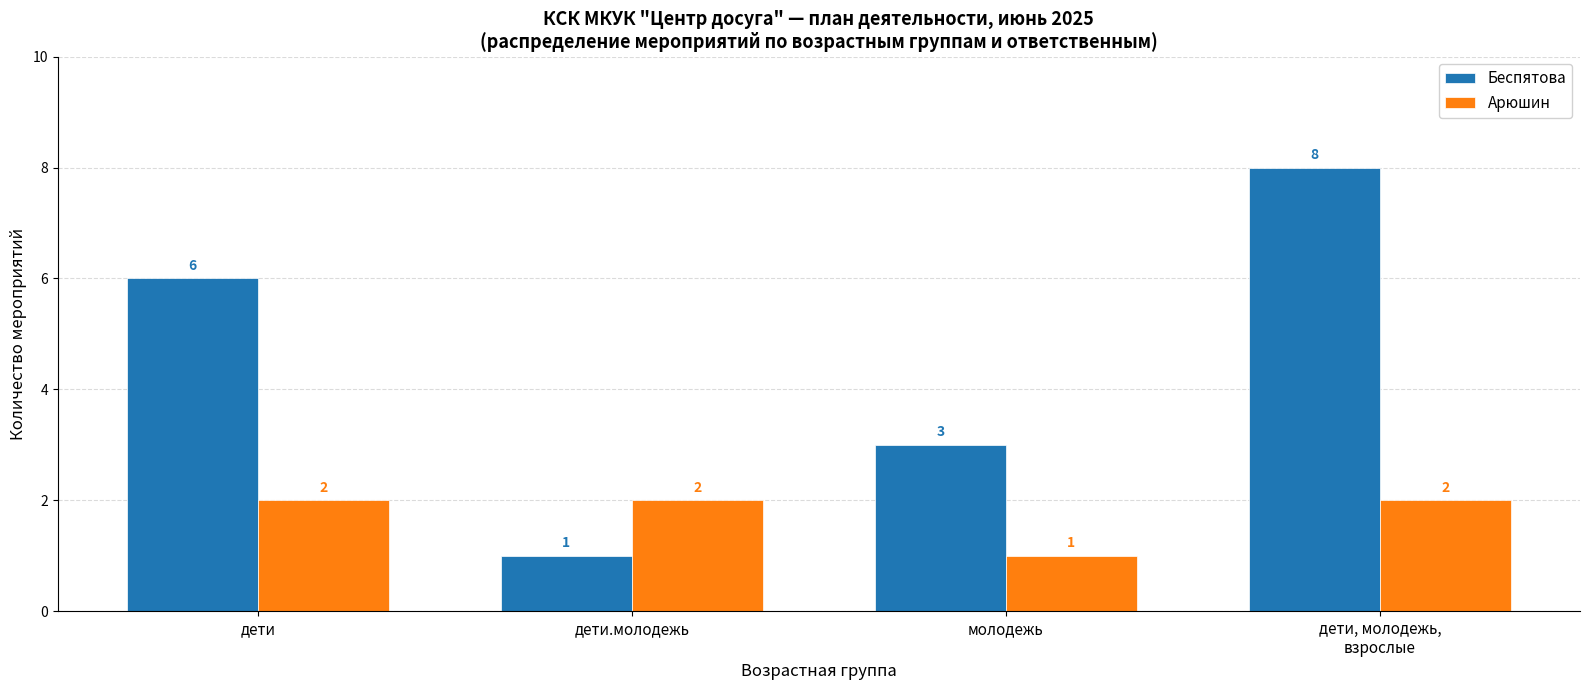

What is the lowest value of the Беспятова series?

1